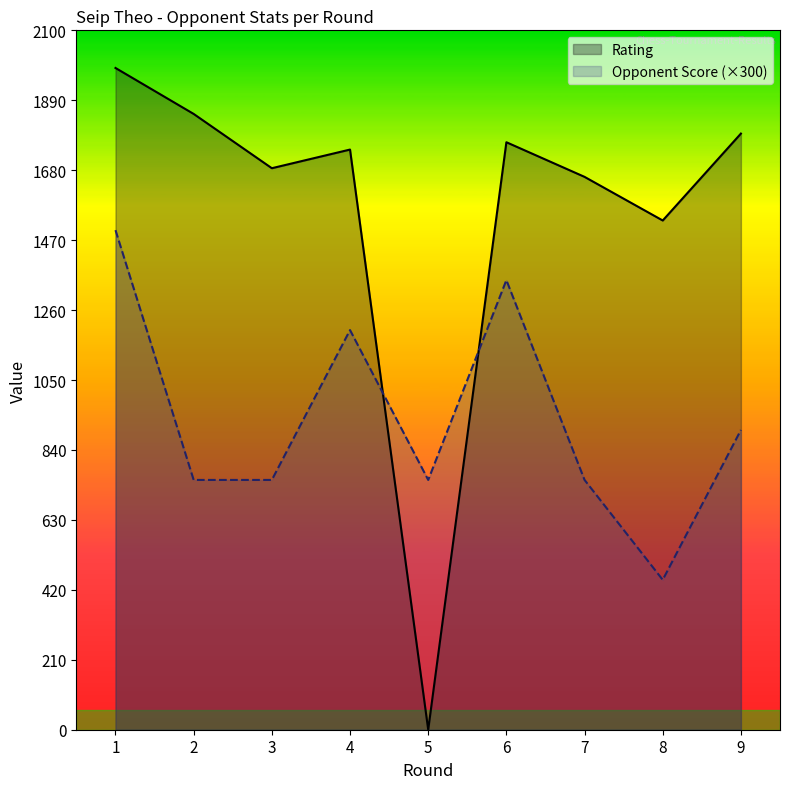

Where is the first local minimum for Rating?

3